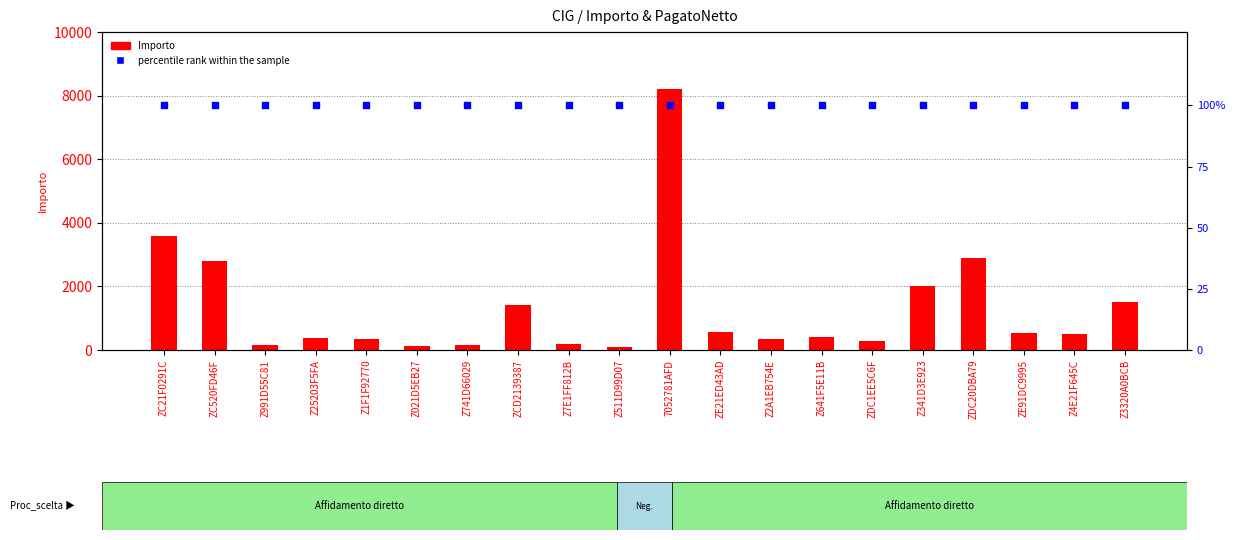

Which series has the largest total across all categories?

Importo